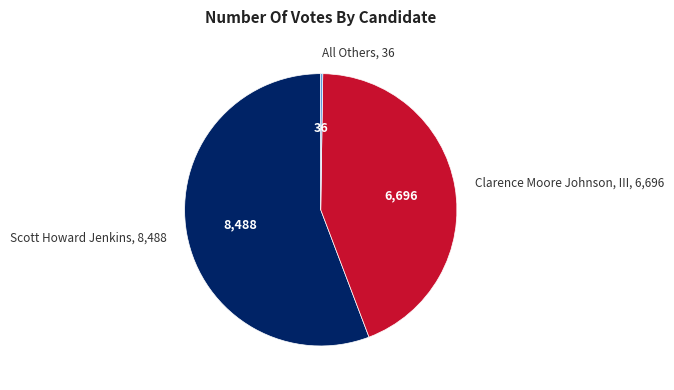

What is the largest slice in the pie chart?

Scott Howard Jenkins